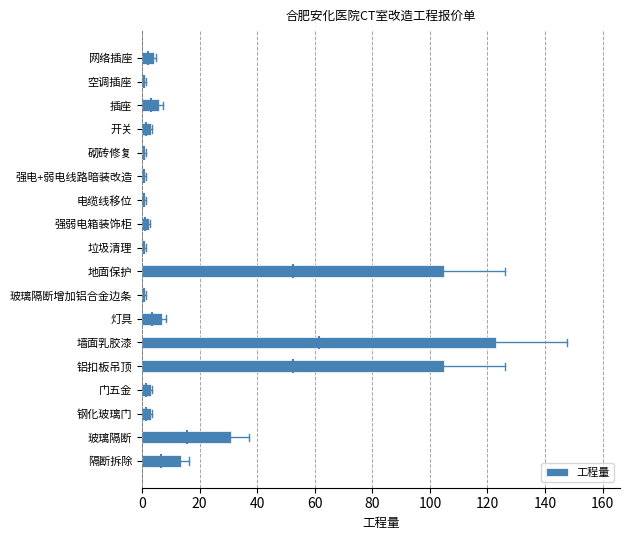

The chart shows a value of 13.4 at 隔断拆除. True or false?

True